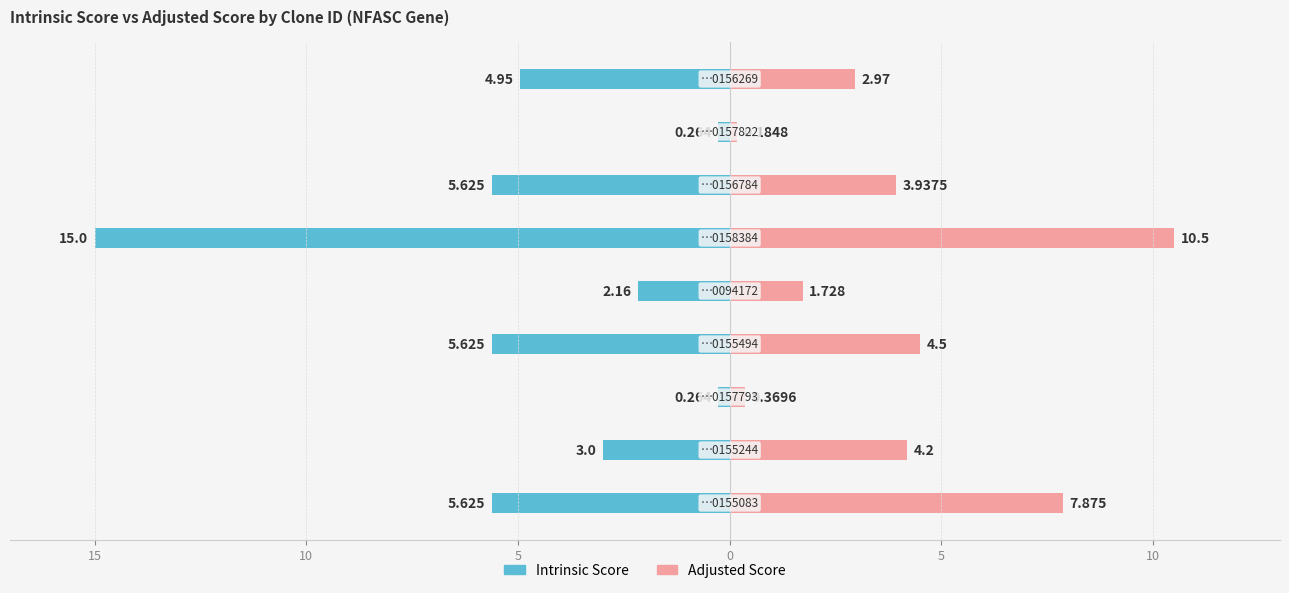

What is the lowest value of the Intrinsic Score series?

-15.0